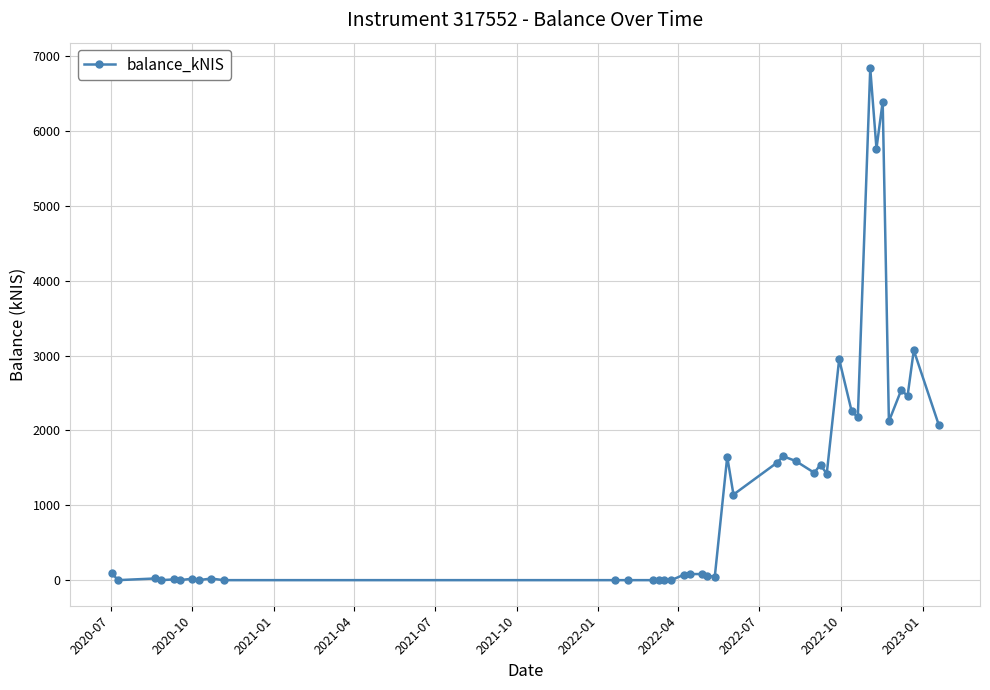

What is the greatest value displayed?

6836.9